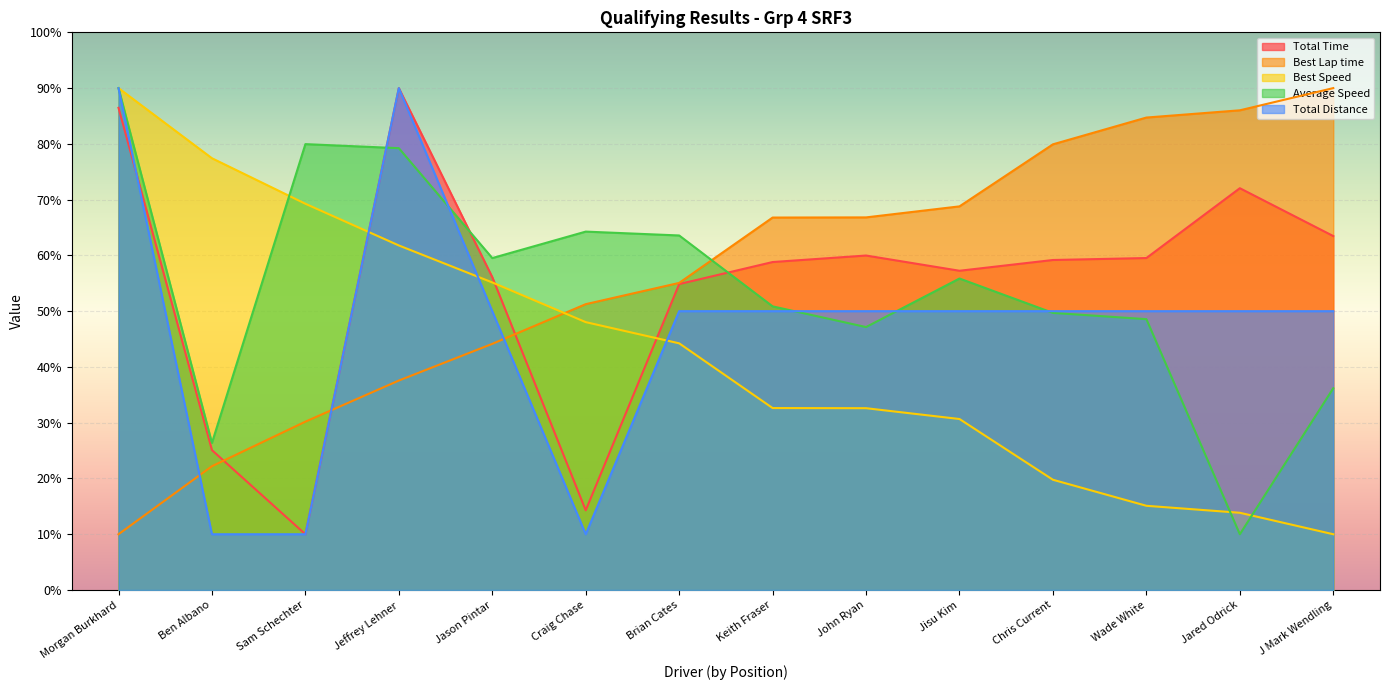

The value of Best Speed at Jared Odrick is 7.1. True or false?

False